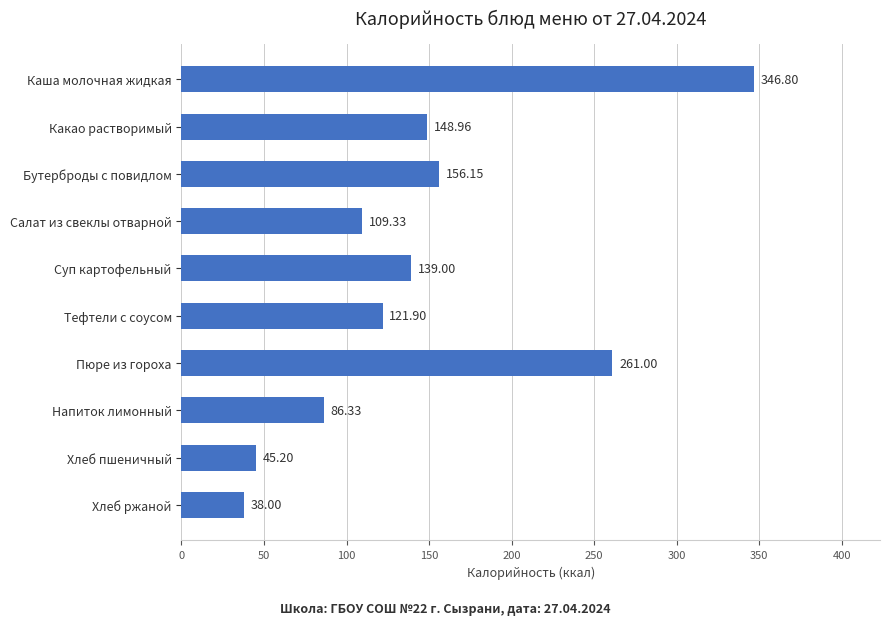

Where is the data nearest to the value 192?

Бутерброды с повидлом